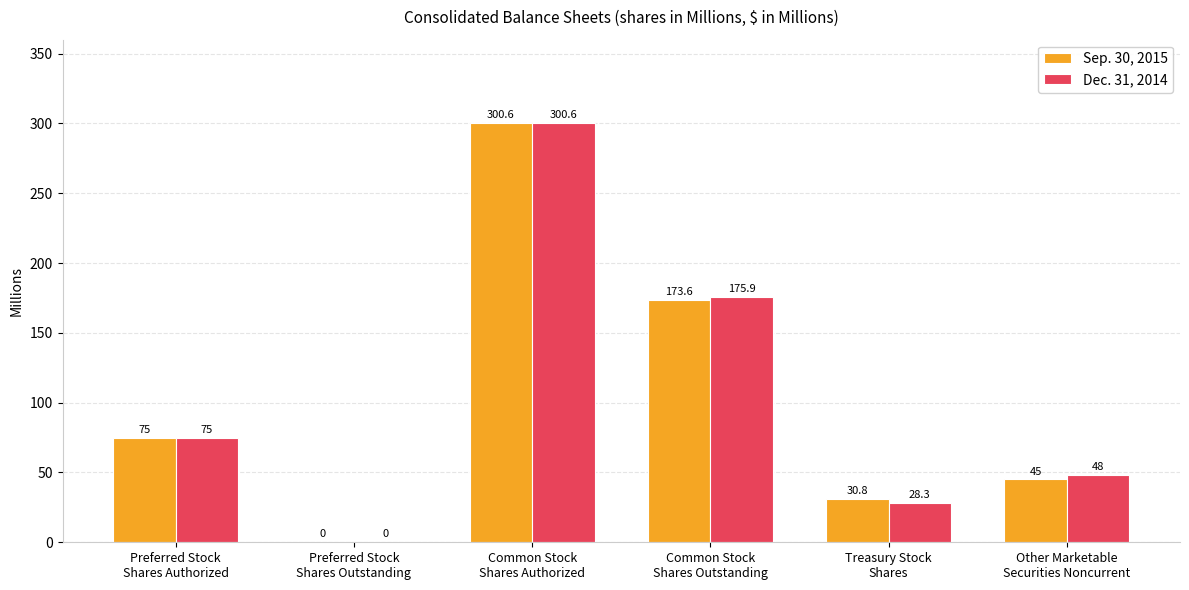

Reading left to right, what are all the values shown in this chart?

Sep. 30, 2015: 75.0	0.0	300.6	173.6	30.8	45.0
Dec. 31, 2014: 75.0	0.0	300.6	175.9	28.3	48.0